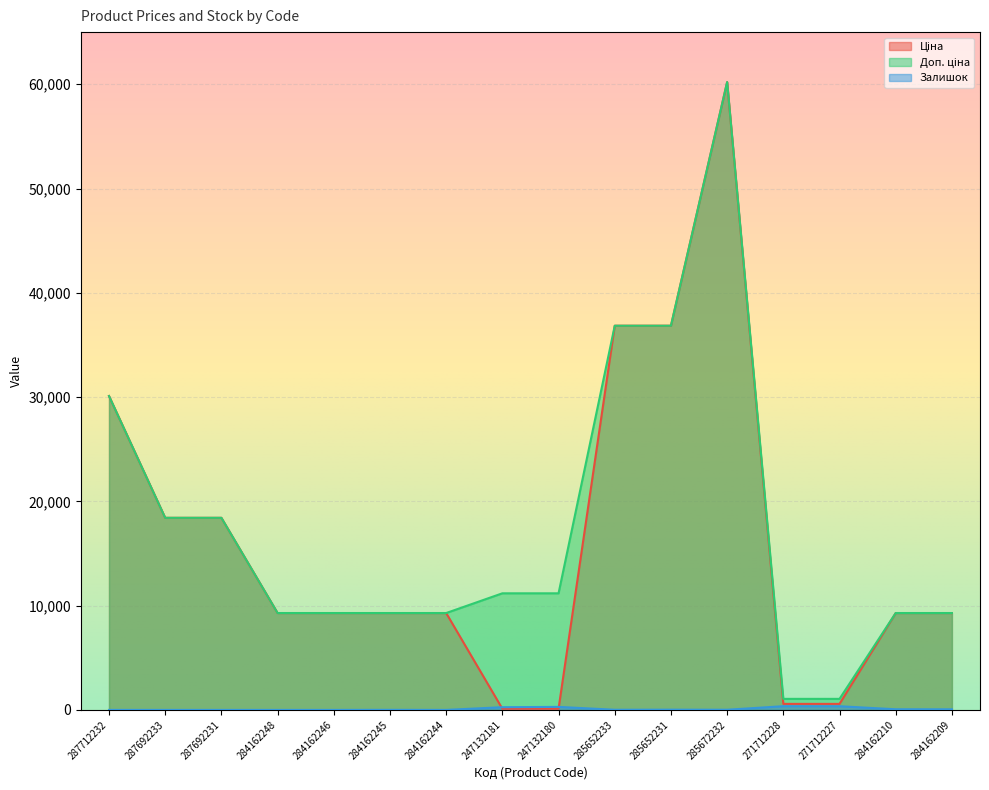

What are all the series names shown in the legend?

Ціна, Доп. ціна, Залишок